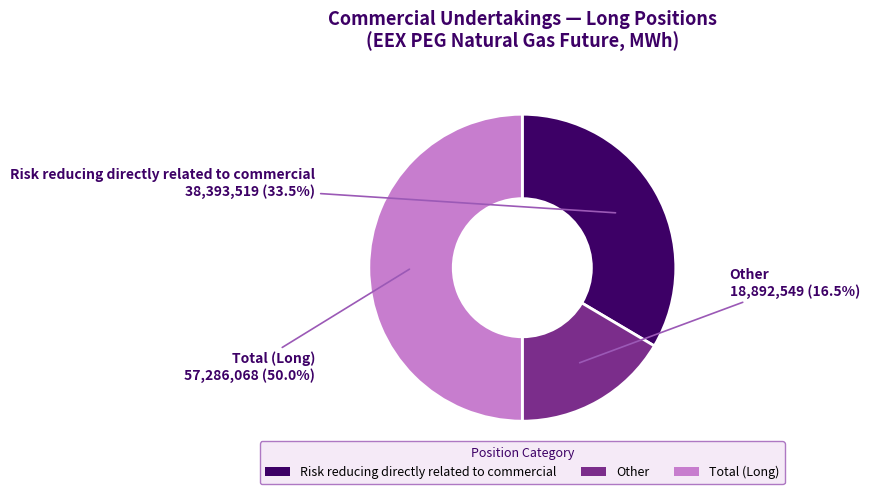

How many slices are in this pie chart?

3